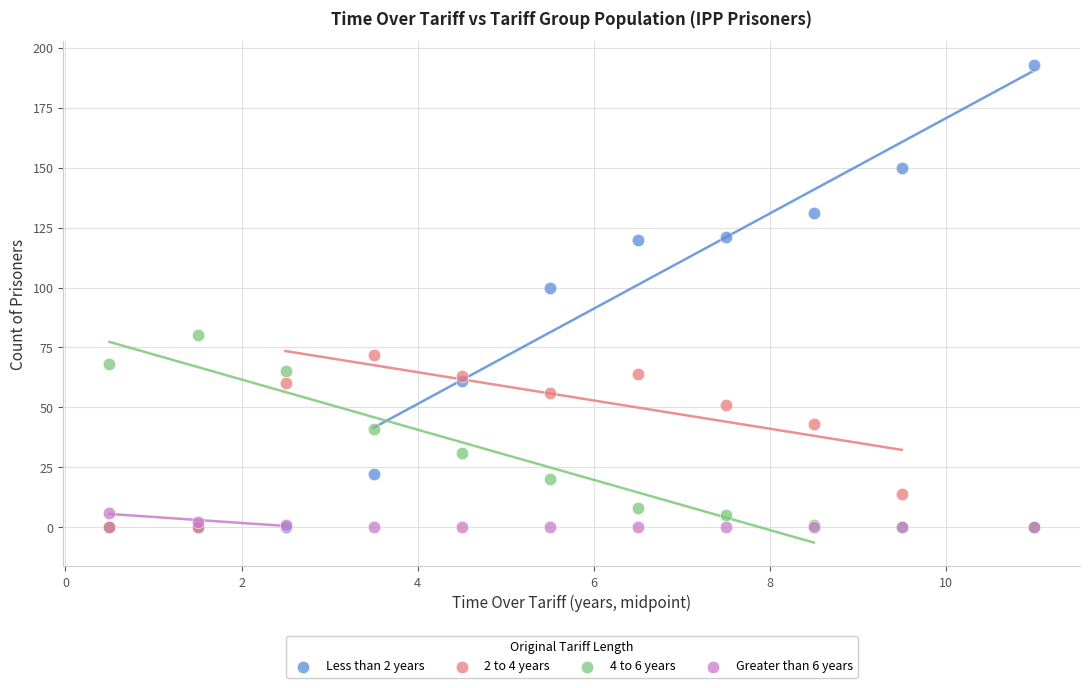

Across all series, what Y value is closest to 96?

100